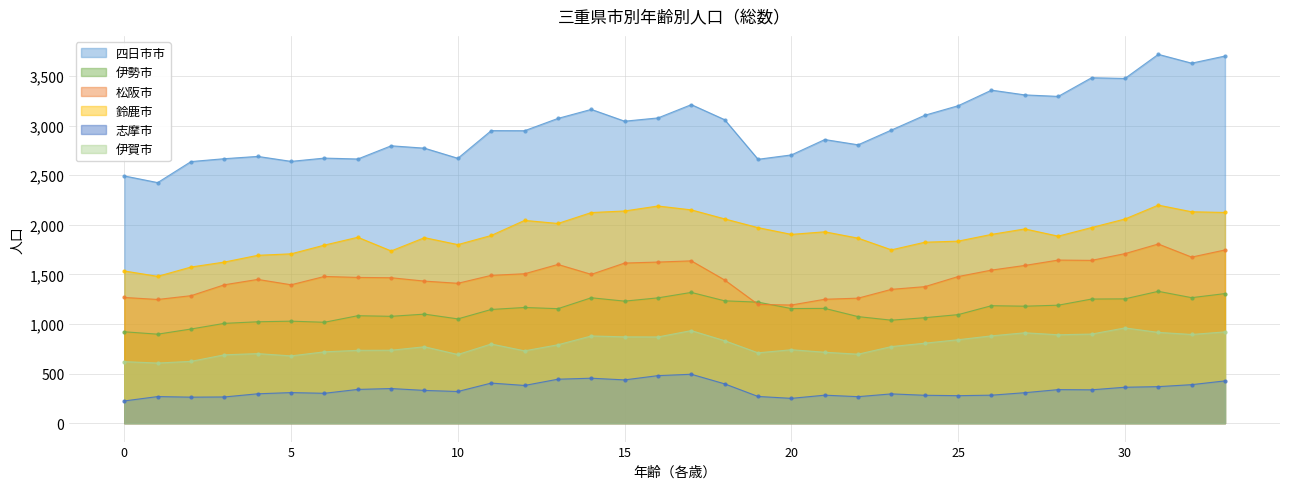

True or false: 松阪市 and 伊賀市 cross at least once.

False